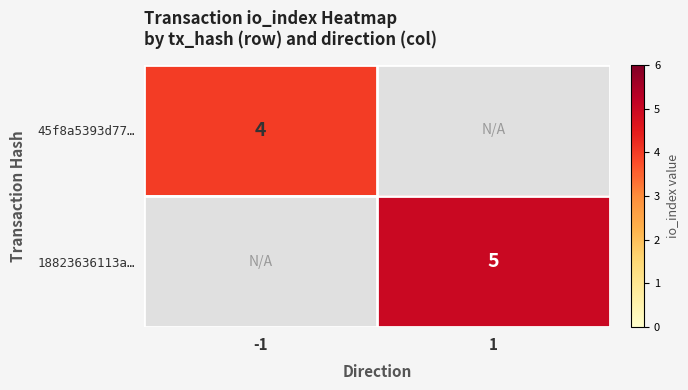

Which has a higher value, -1 or 1?

1